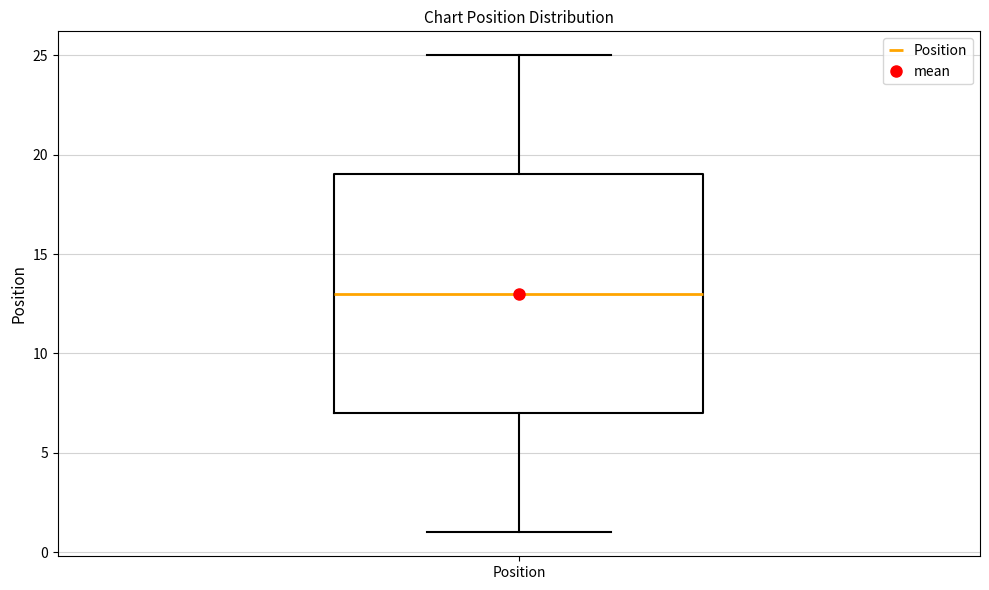

Read this box plot against the y-axis: the position of the median line, the range covered by the box, and the ends of both whiskers. The values are not printed on the chart, so give them approximately, as read against the axis.

median 13, box 7 to 19, whiskers 1 to 25